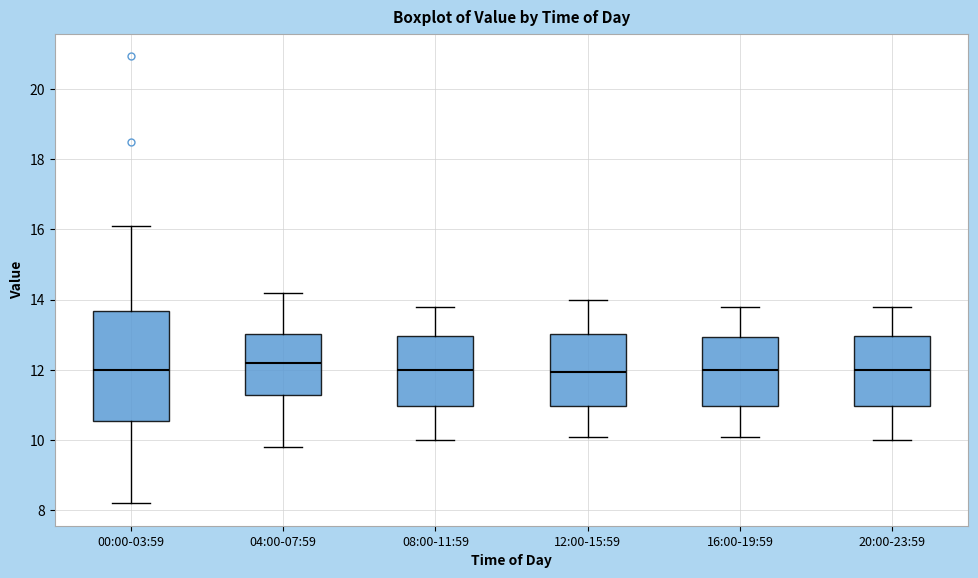

Reading left to right, transcribe this box plot: for each box, give where its median line is, the range the box spans, and where its two whiskers end, as read against the y-axis. The values are not printed on the chart, so give them approximately, as read against the axis.

00:00-03:59: median 12.0, box 10.6 to 13.6, whiskers 8.2 to 16.2
04:00-07:59: median 12.2, box 11.2 to 13.0, whiskers 9.8 to 14.2
08:00-11:59: median 12.0, box 11.0 to 13.0, whiskers 10.0 to 13.8
12:00-15:59: median 12.0, box 11.0 to 13.0, whiskers 10.2 to 14.0
16:00-19:59: median 12.0, box 11.0 to 13.0, whiskers 10.2 to 13.8
20:00-23:59: median 12.0, box 11.0 to 13.0, whiskers 10.0 to 13.8